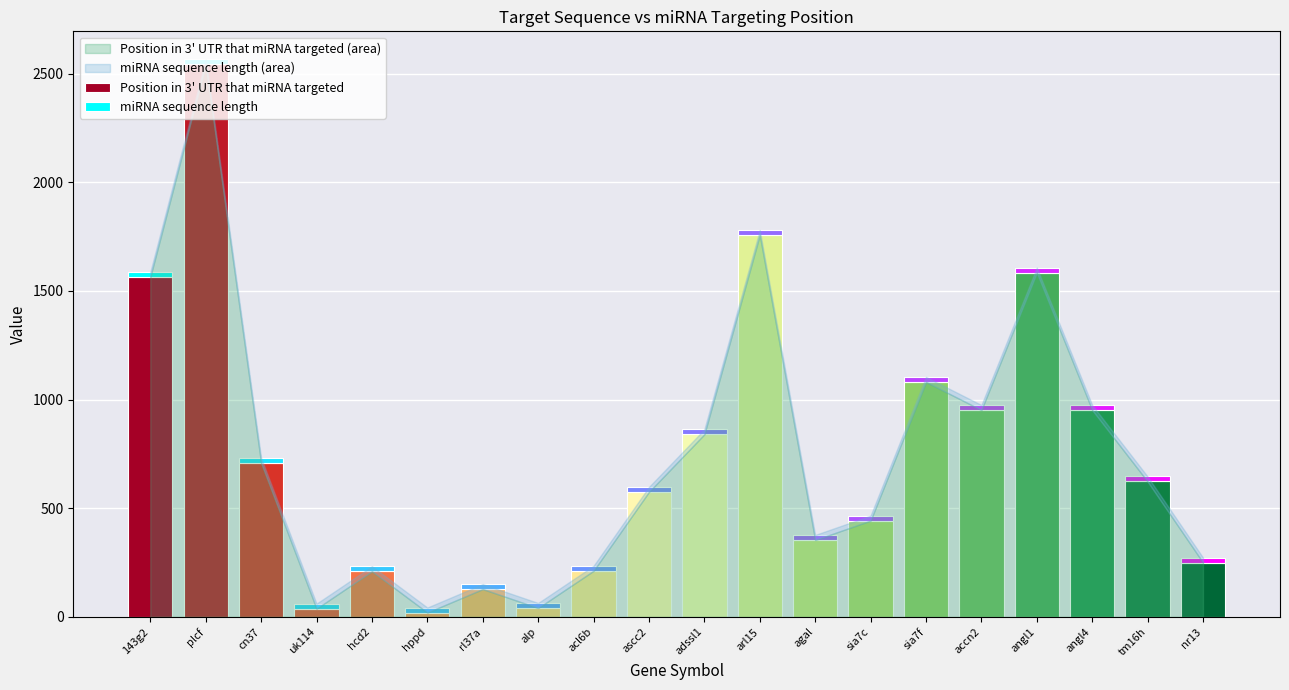

Rank the series by their maximum value, from highest to lowest.

Position in 3' UTR that miRNA targeted, miRNA sequence length